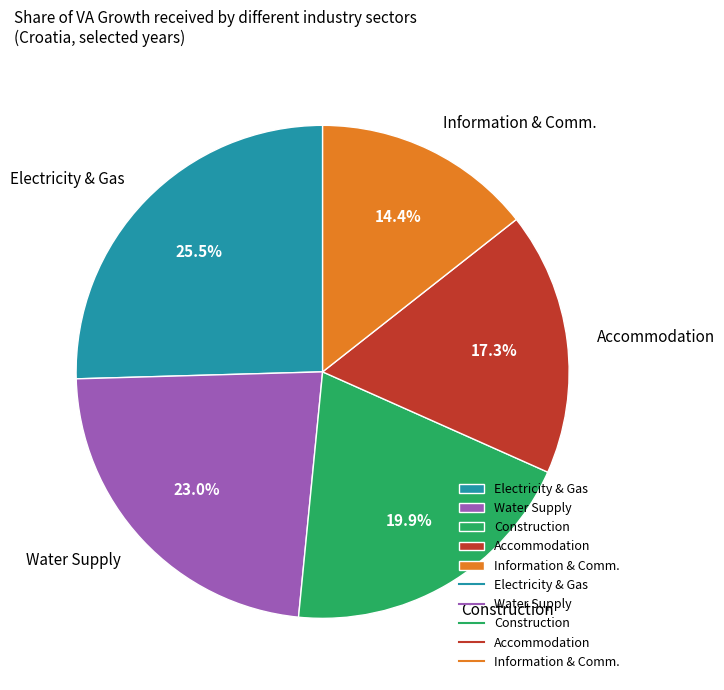

What is the smallest slice in the pie chart?

Information & Comm.